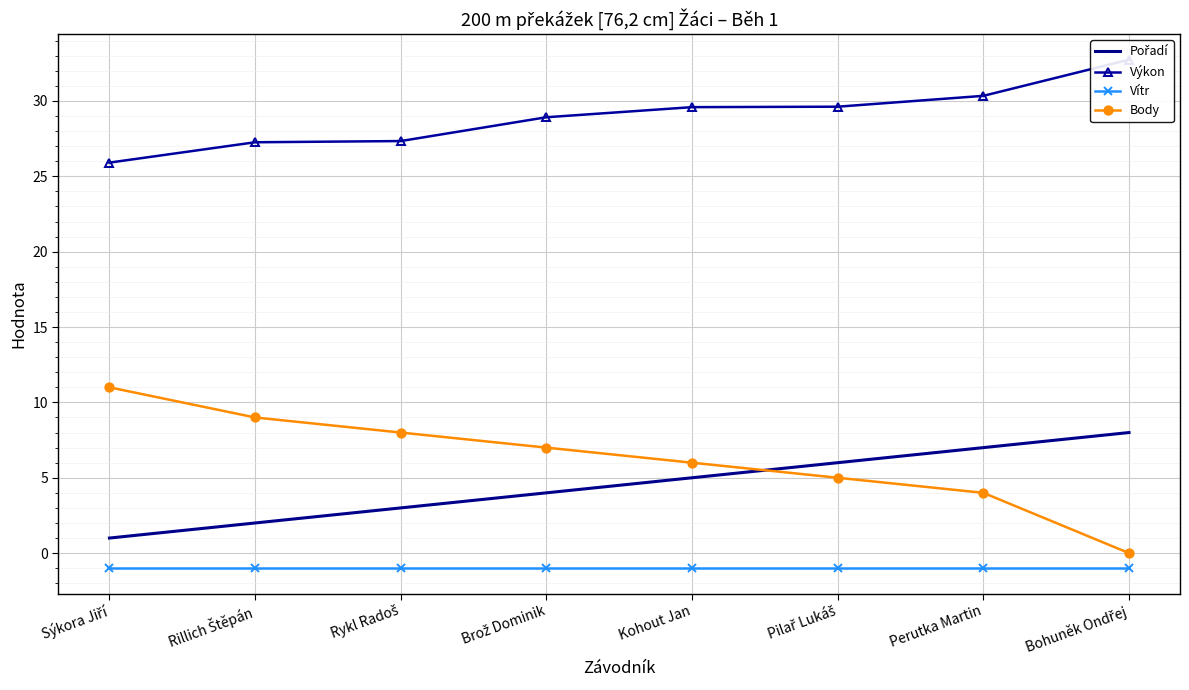

Is it true that Vítr equals -1.0 at Brož Dominik?

True